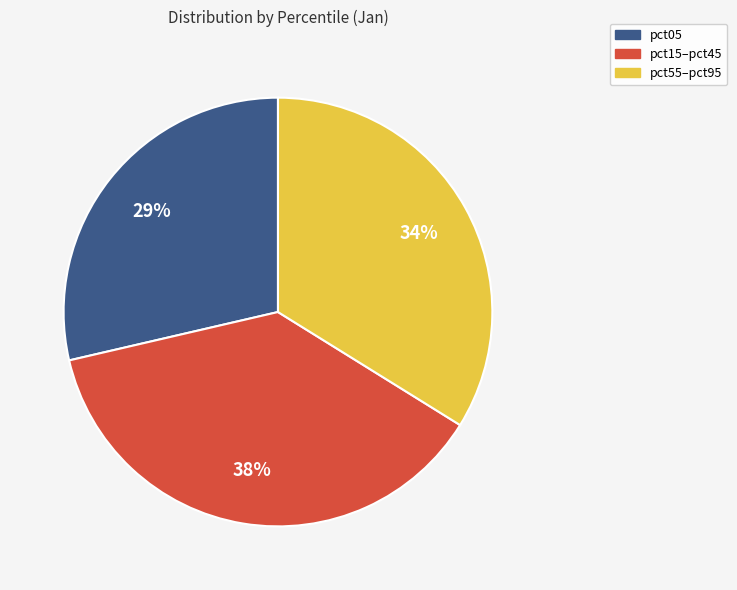

Is there any slice that represents more than half of the pie?

No